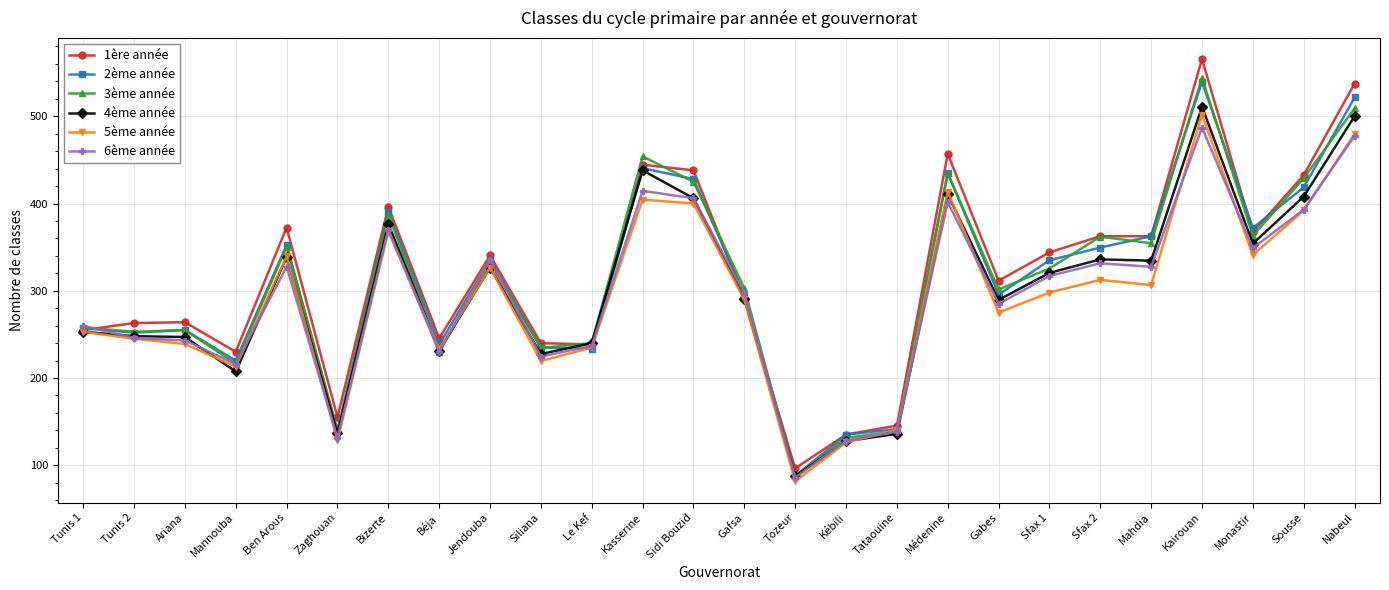

What is the minimum value shown in the chart?

81.5